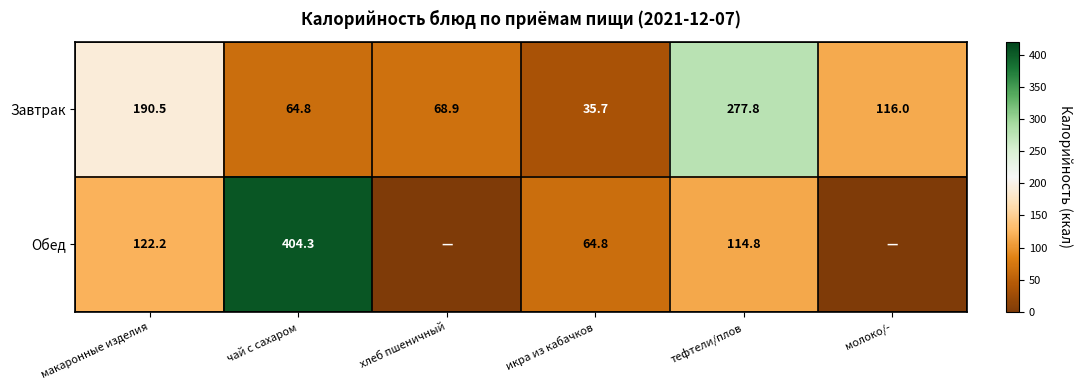

Is the value of Обед at чай с сахаром greater than the value of Завтрак at молоко/-?

Yes